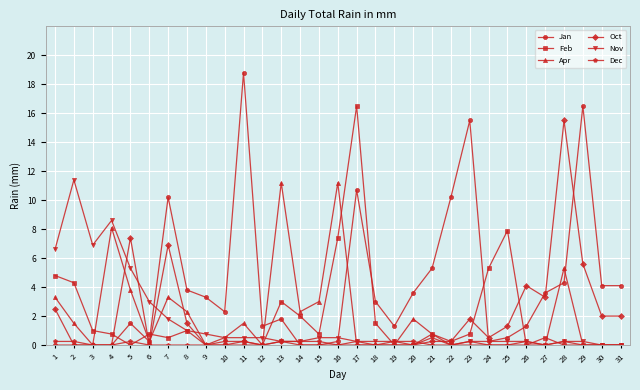

At which category does Nov reach its first local peak?

2